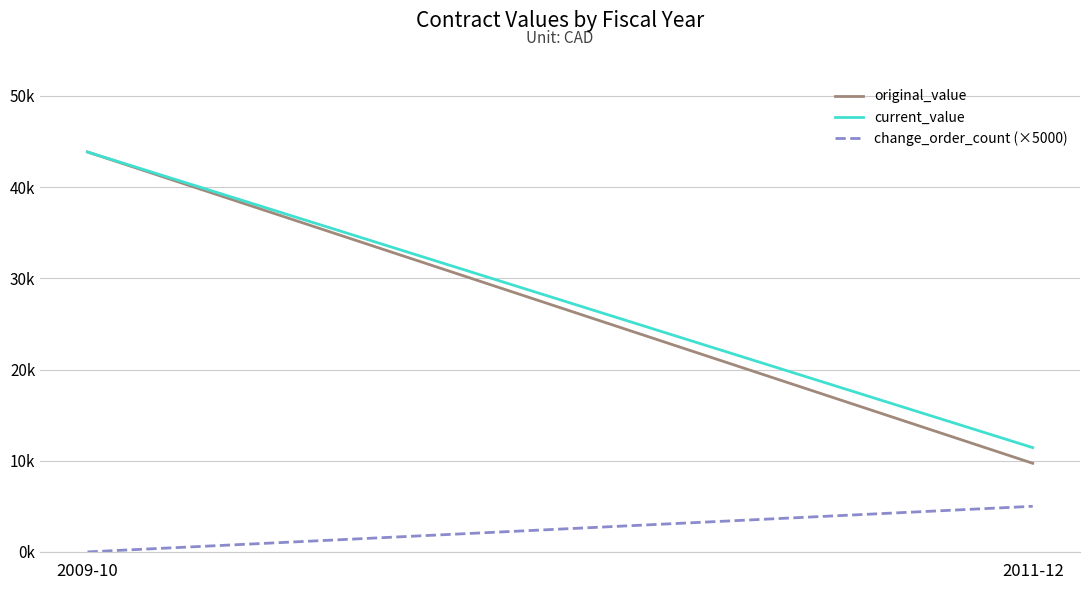

What is the average value of the current_value series?

27644.3